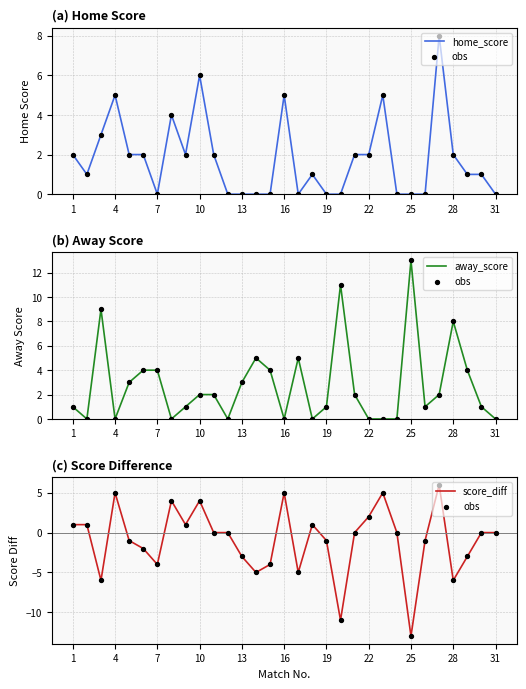

Which series has the largest total across all categories?

away_score